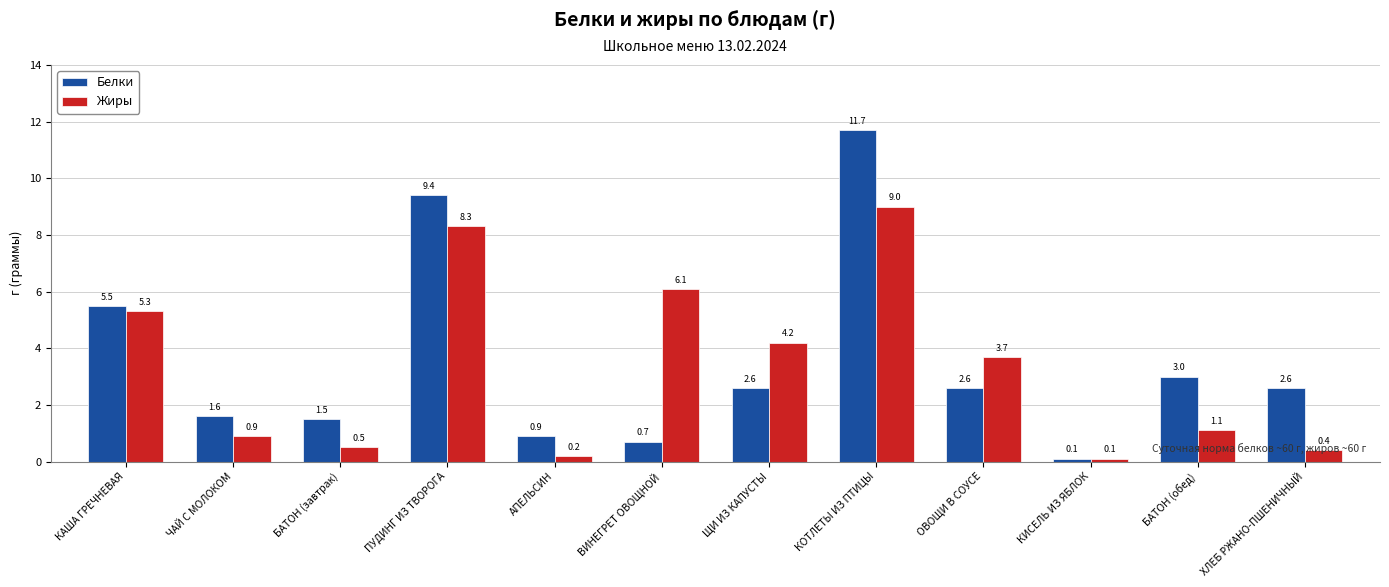

How many bars are there in each group?

2